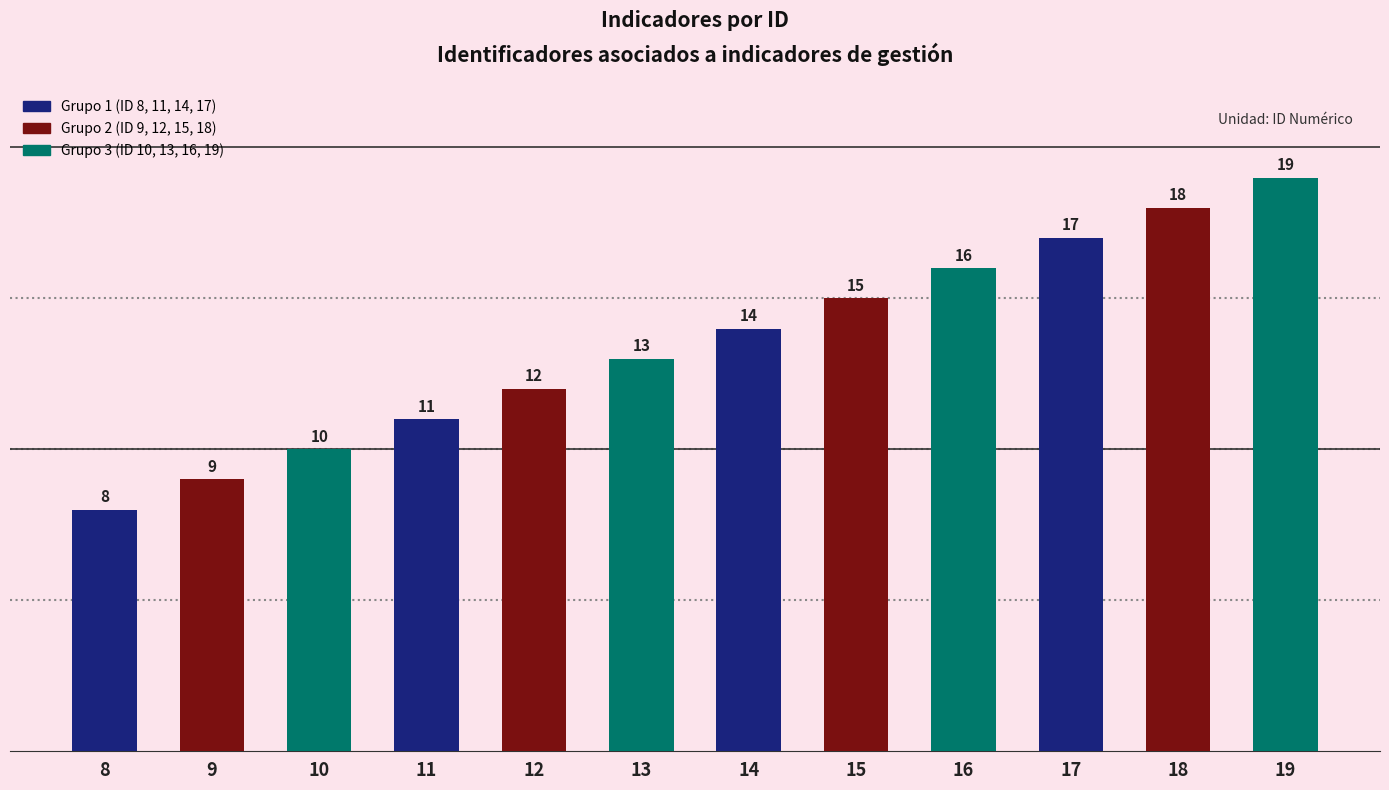

Count the number of categories in the chart.

12